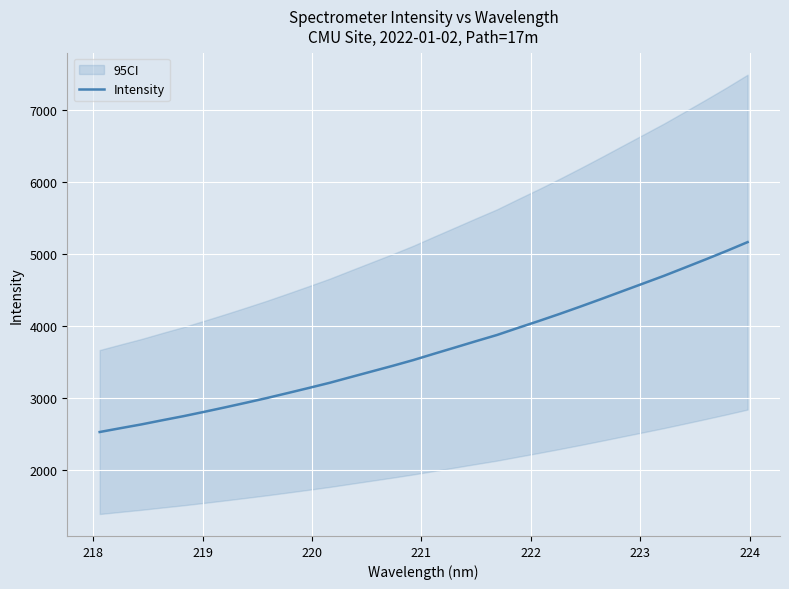

Reading left to right, what are all the values shown in this chart?

2528.8	2582.2	2634.7	2692.4	2748.4	2809.1	2871.4	2935.5	3001.0	3070.2	3140.5	3212.1	3290.7	3368.8	3446.6	3527.6	3615.8	3702.4	3789.9	3875.4	3973.4	4069.1	4168.0	4270.6	4375.7	4483.0	4589.9	4697.2	4811.0	4925.5	5042.6	5164.3